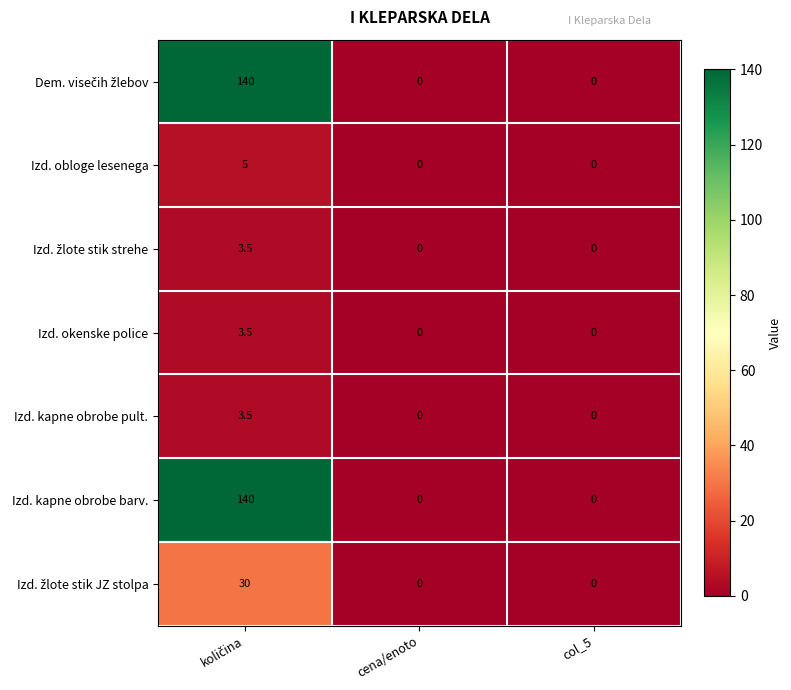

What is the maximum value shown in the chart?

140.0